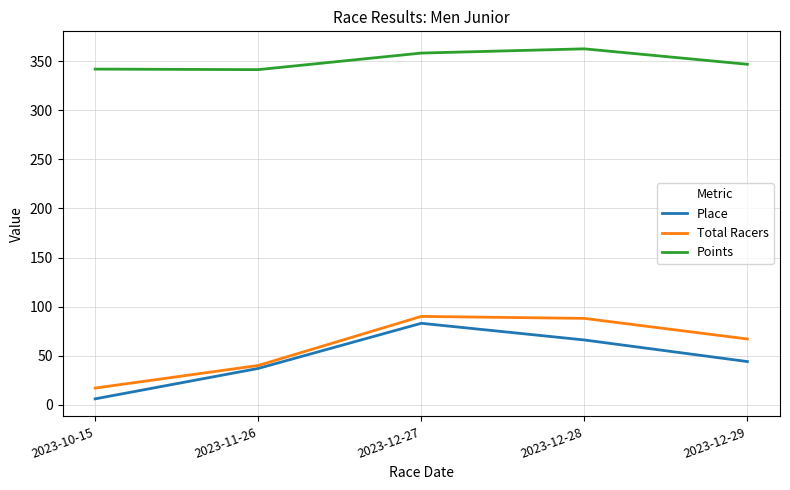

In Points, how many points are lower than both neighbors (excluding endpoints)?

1